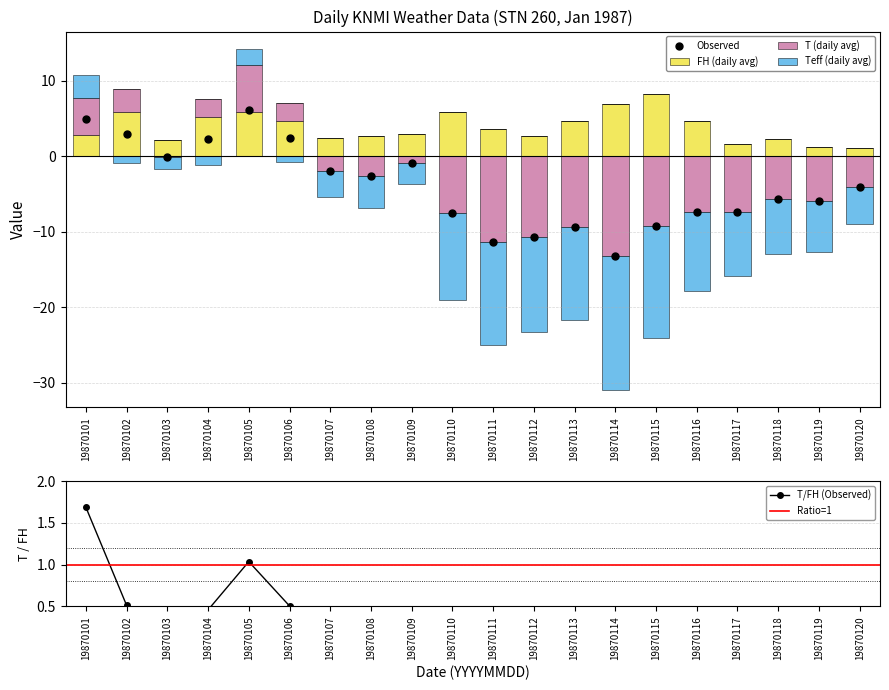

At which category is the sum across all series the highest?

19870105